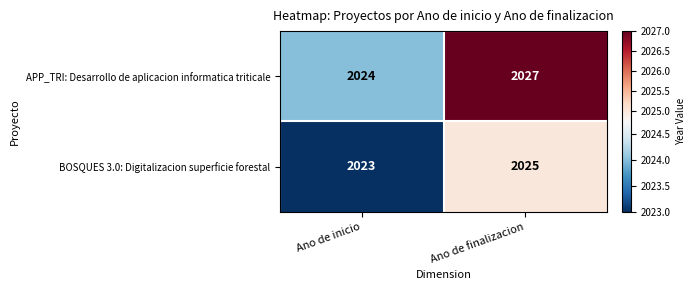

The APP_TRI: Desarrollo de aplicacion informatica triticale series shows 2727 at Ano de inicio. True or false?

False